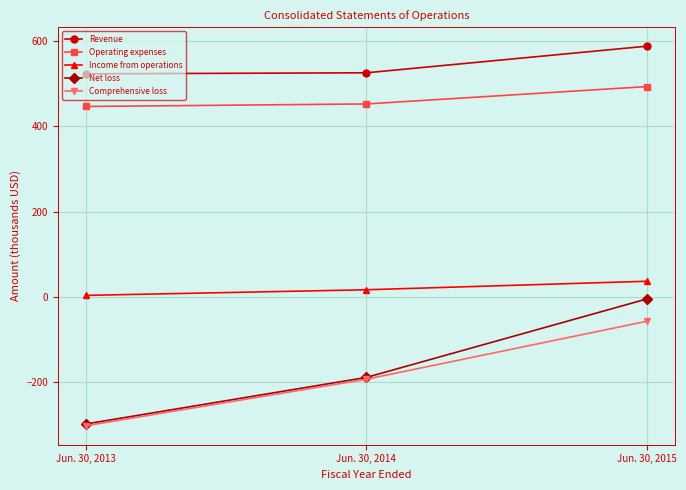

What is the maximum value for Net loss?

-5.1